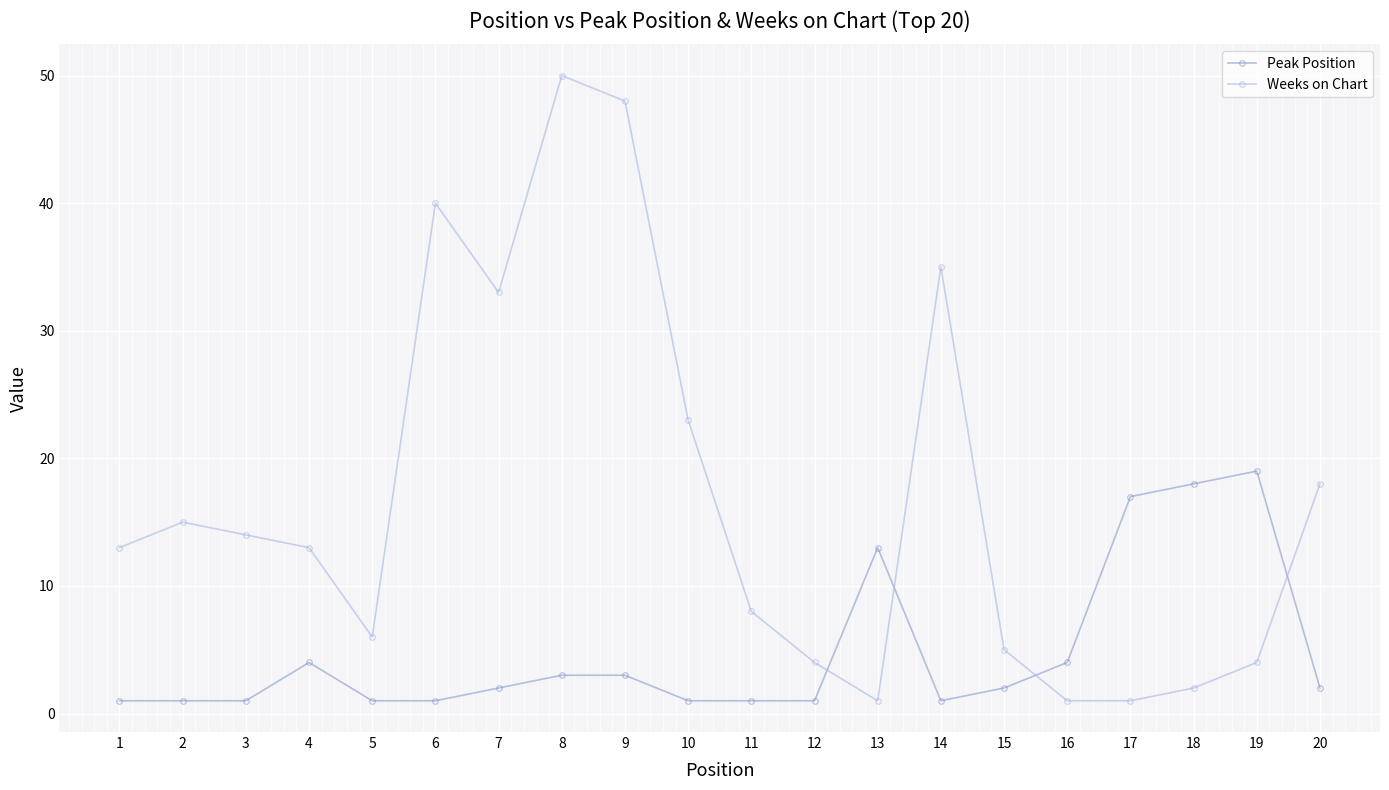

How many intersections are there between Weeks on Chart and Peak Position?

4